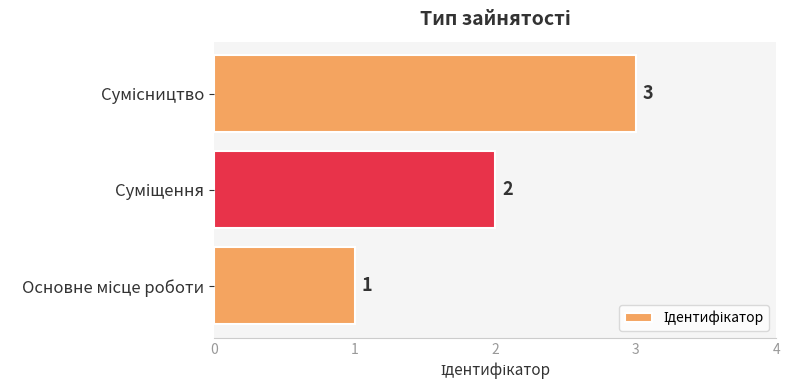

Are the bars horizontal?

Yes